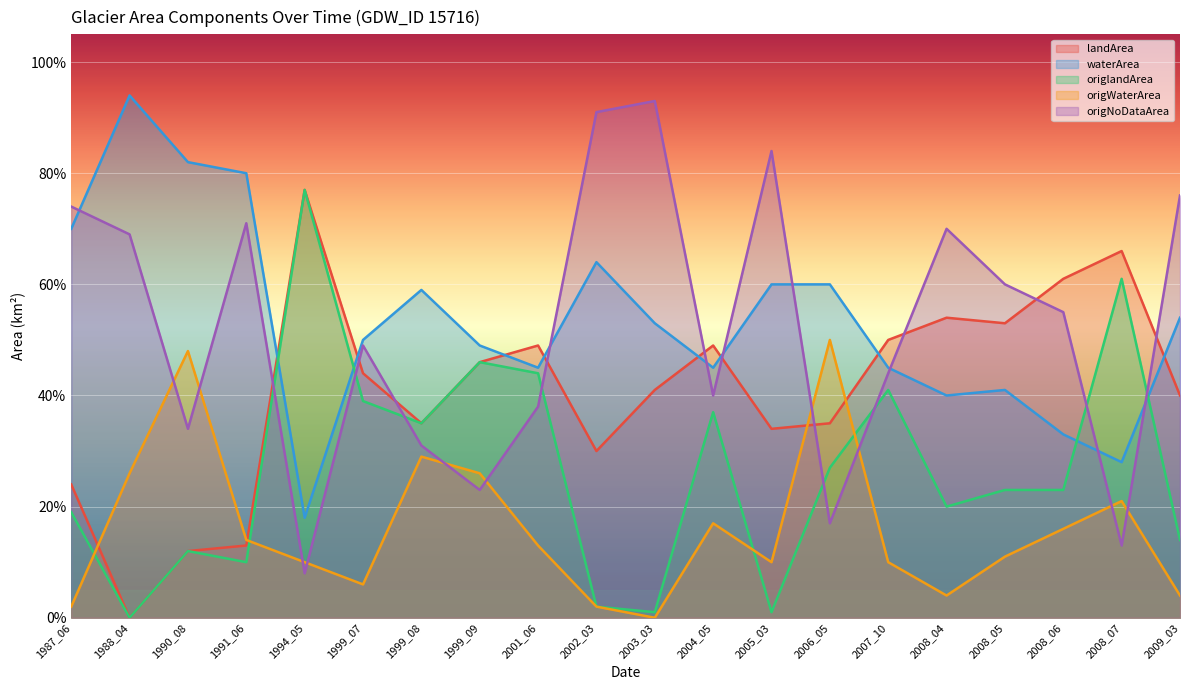

Which series changed the most between 1999_08 and 2009_03?

origNoDataArea